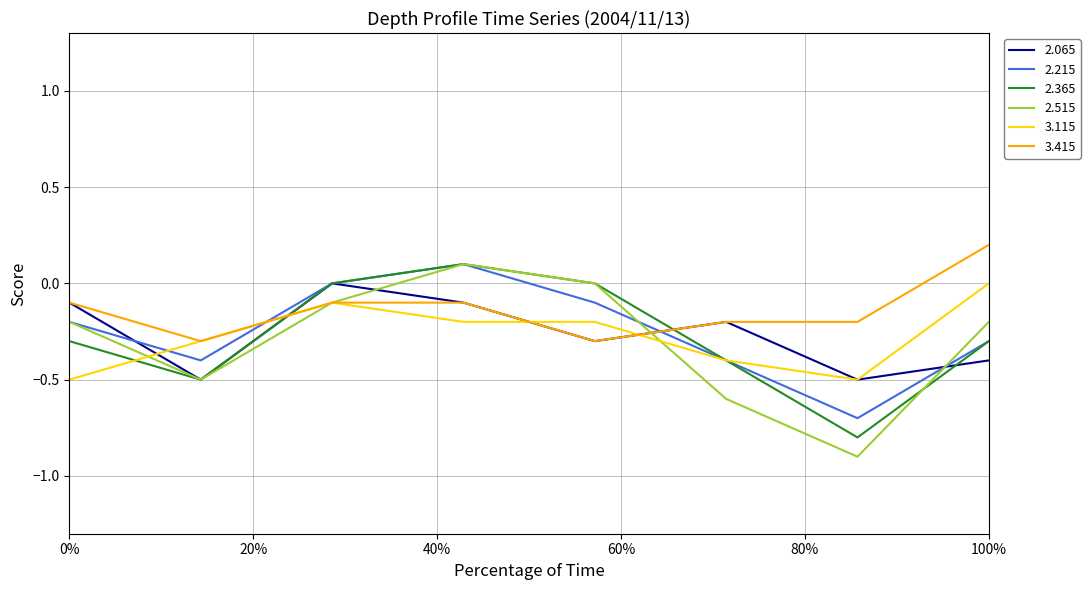

How many lines are shown in the chart?

6